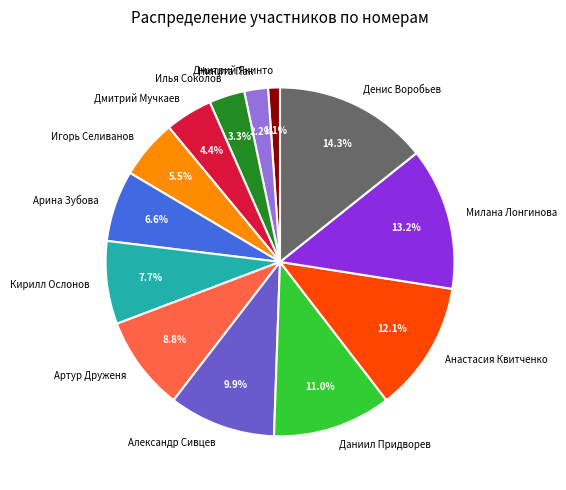

To the nearest percent, what is the average slice percentage?

8%